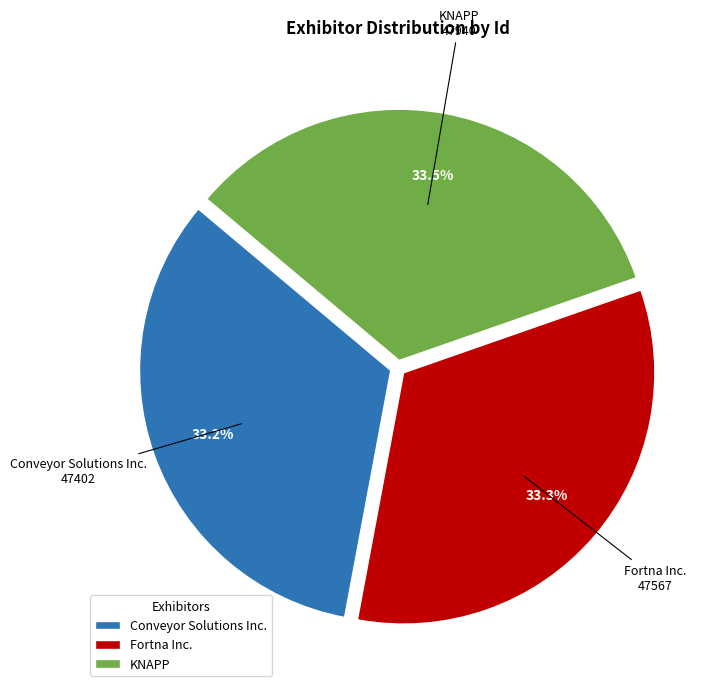

To the nearest percent, what is the average slice percentage?

33%